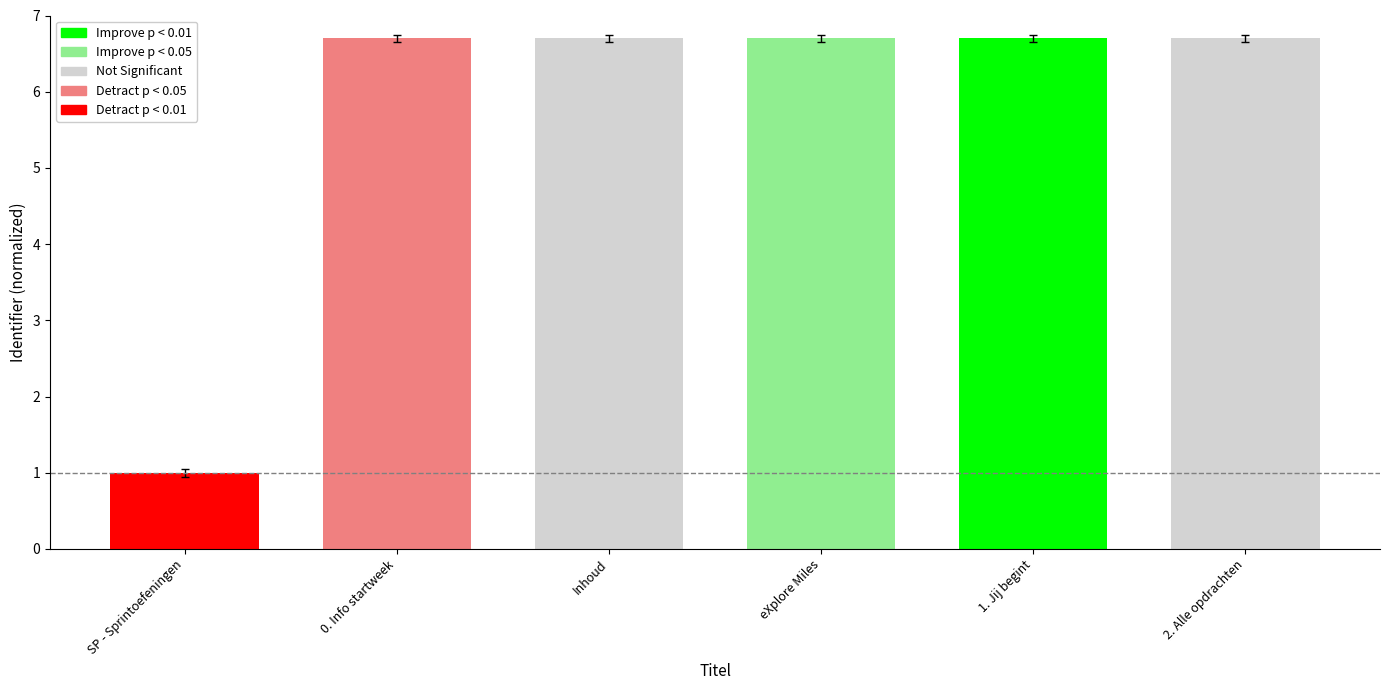

Approximately how many times larger is the value at Inhoud compared to 1. Jij begint?

1.0